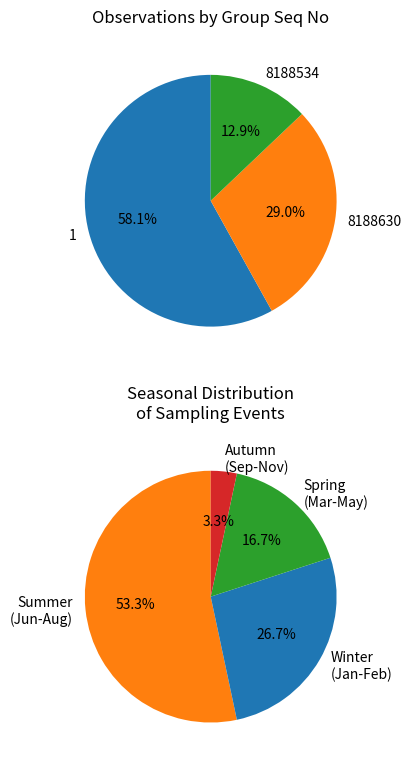

What is the change in value from 1 to 8188630?

-9